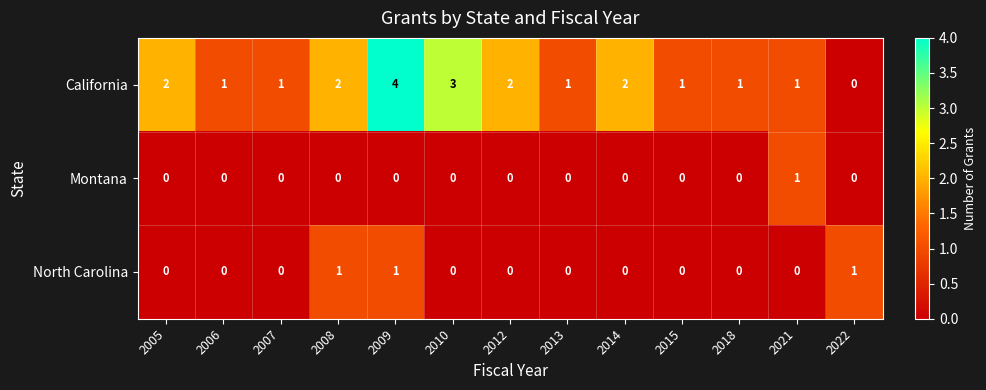

What is the maximum value shown in the chart?

4